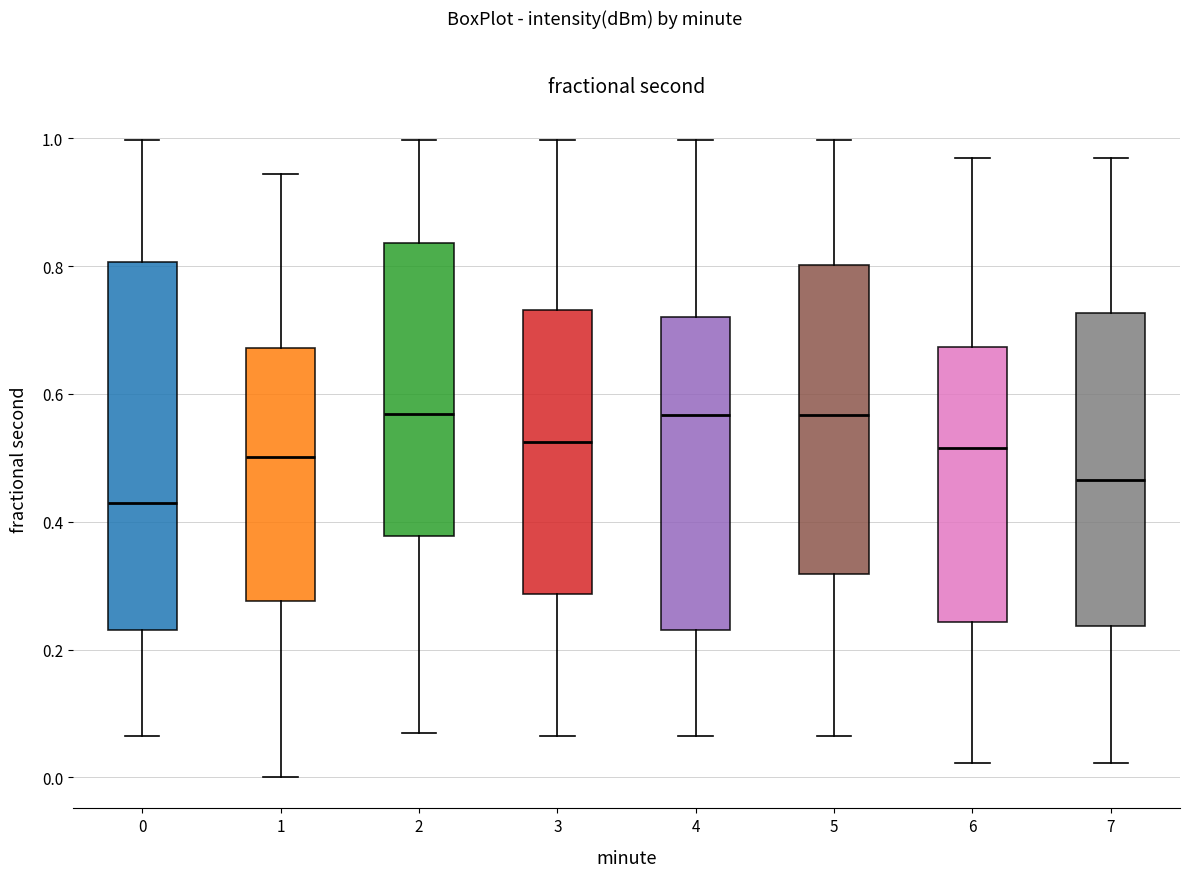

Reading left to right, read every box against the y-axis: the position of its median line, the range the box covers, and the ends of its whiskers. The values are not printed on the chart, so give them approximately, as read against the axis.

0: median 0.42, box 0.22 to 0.80, whiskers 0.06 to 1.00
1: median 0.50, box 0.28 to 0.68, whiskers 0.00 to 0.94
2: median 0.56, box 0.38 to 0.84, whiskers 0.06 to 1.00
3: median 0.52, box 0.28 to 0.74, whiskers 0.06 to 1.00
4: median 0.56, box 0.24 to 0.72, whiskers 0.06 to 1.00
5: median 0.56, box 0.32 to 0.80, whiskers 0.06 to 1.00
6: median 0.52, box 0.24 to 0.68, whiskers 0.02 to 0.96
7: median 0.46, box 0.24 to 0.72, whiskers 0.02 to 0.96